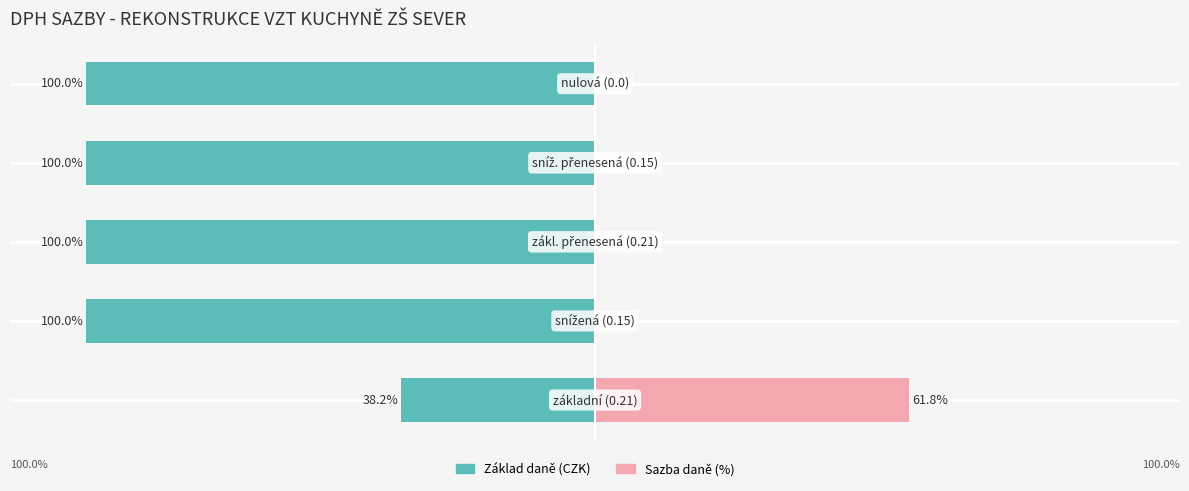

Between 1 and 3, which series saw the biggest shift?

Základ daně (0)